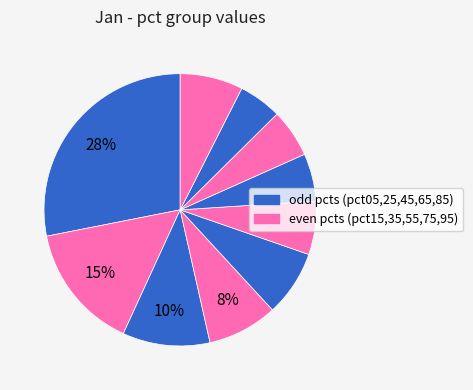

Count the number of slices in the pie.

10